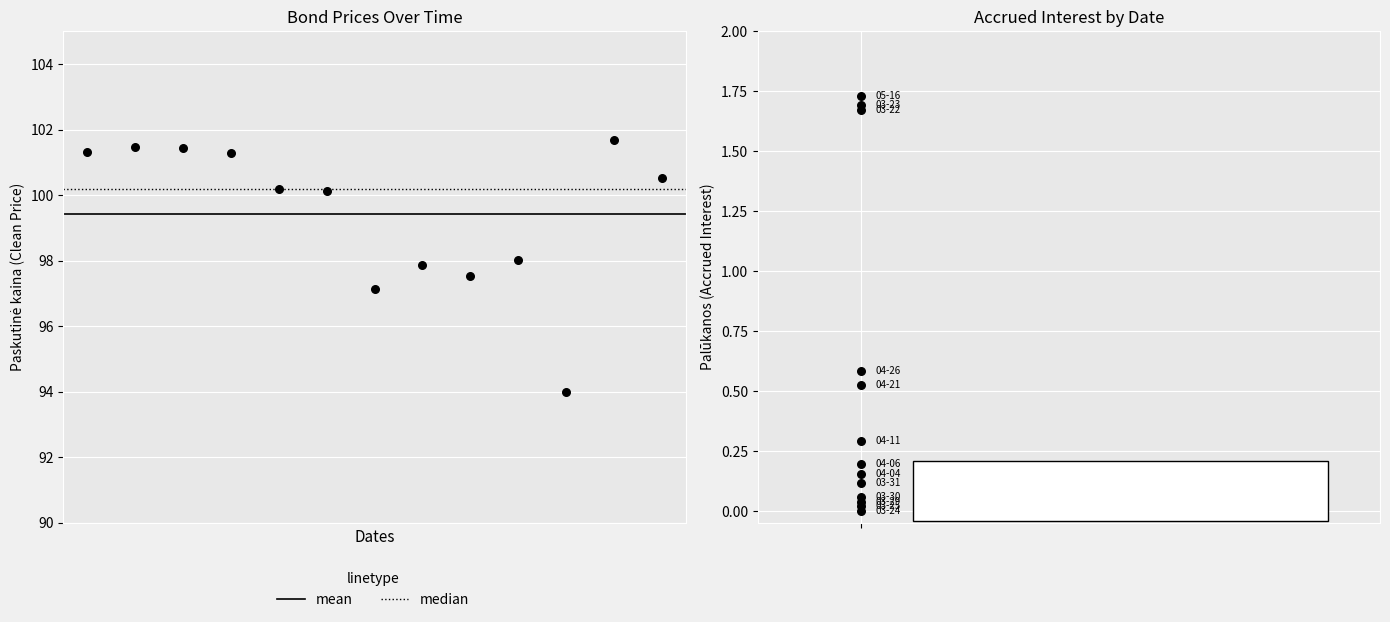

At how many categories does at least one series exceed 43?

13